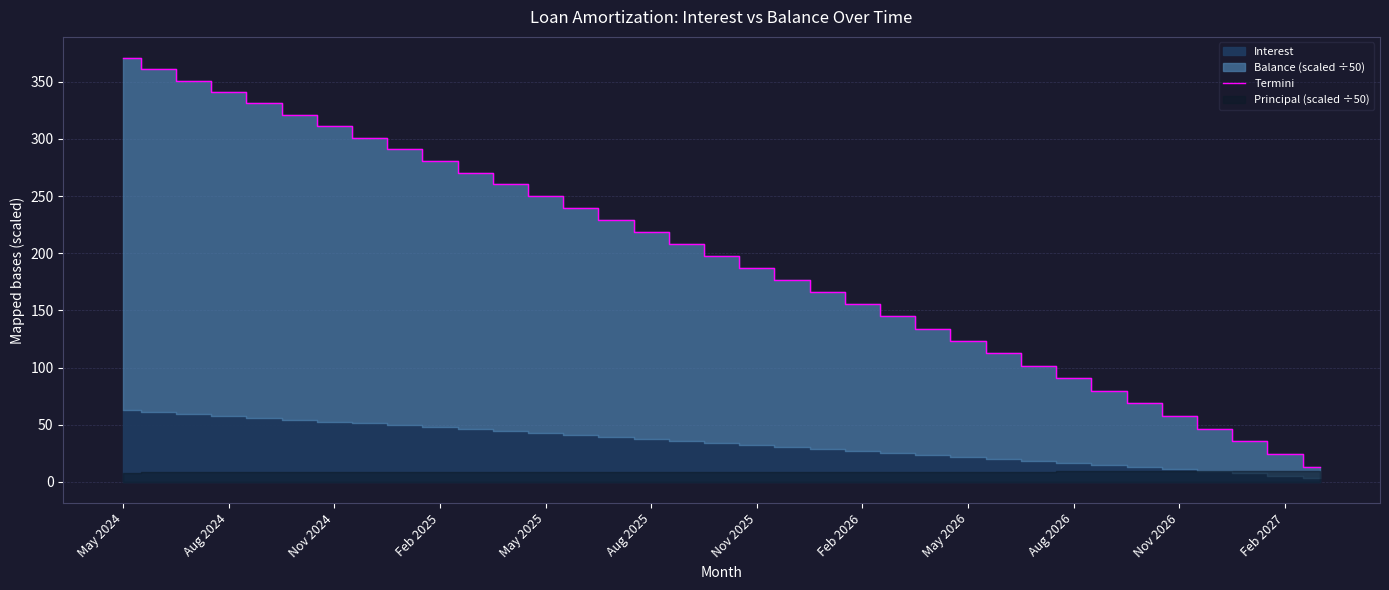

What is the ratio of the value at 25 to the value at 24?

0.9